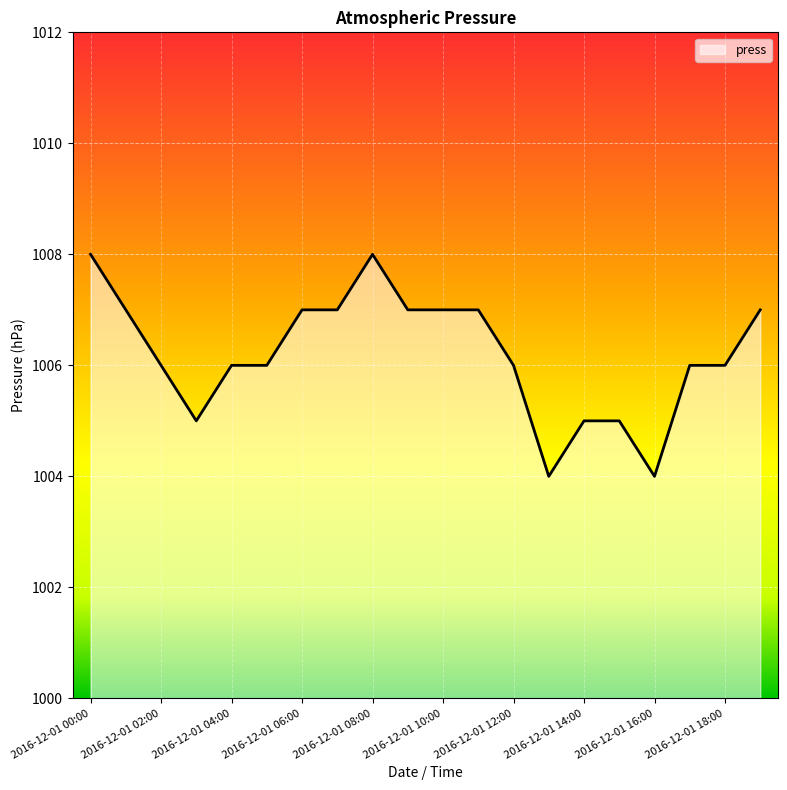

What is the greatest value displayed?

1008